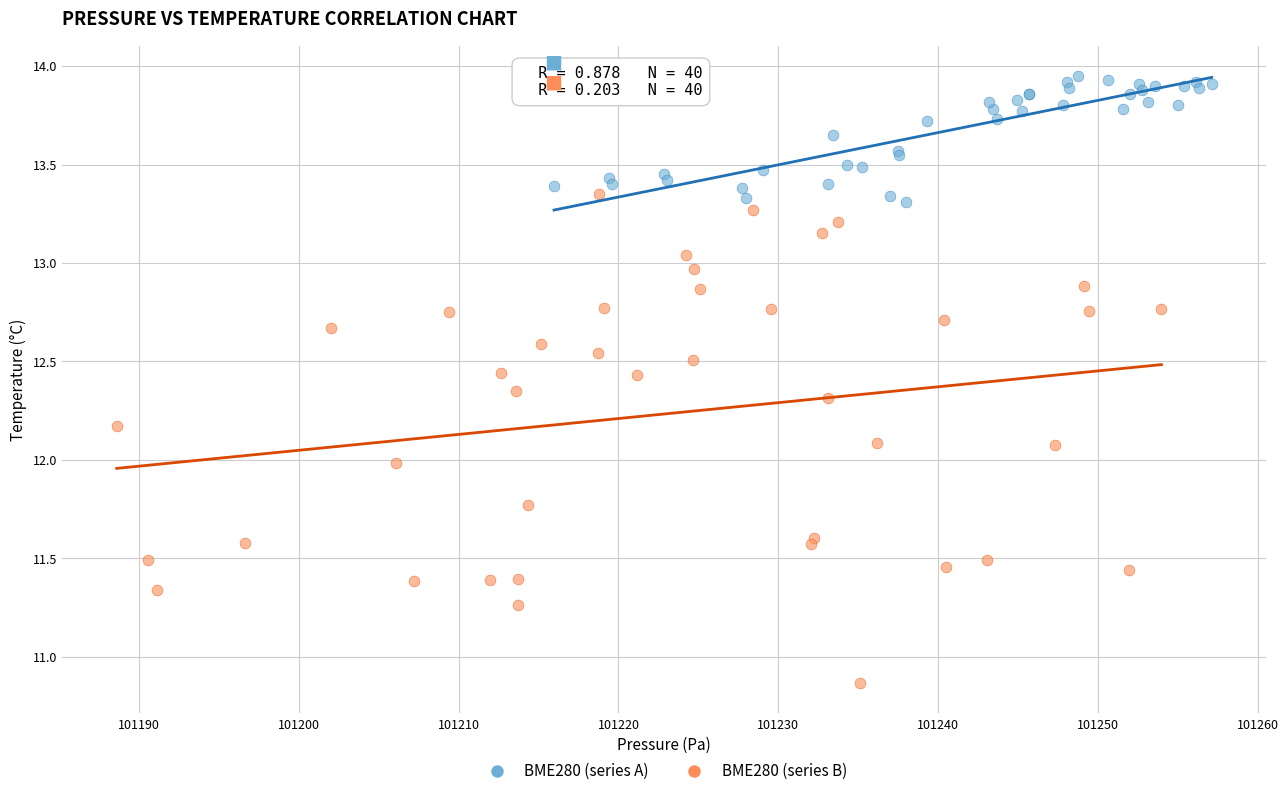

Which series has the largest Y range (max minus min)?

BME280 (series B)